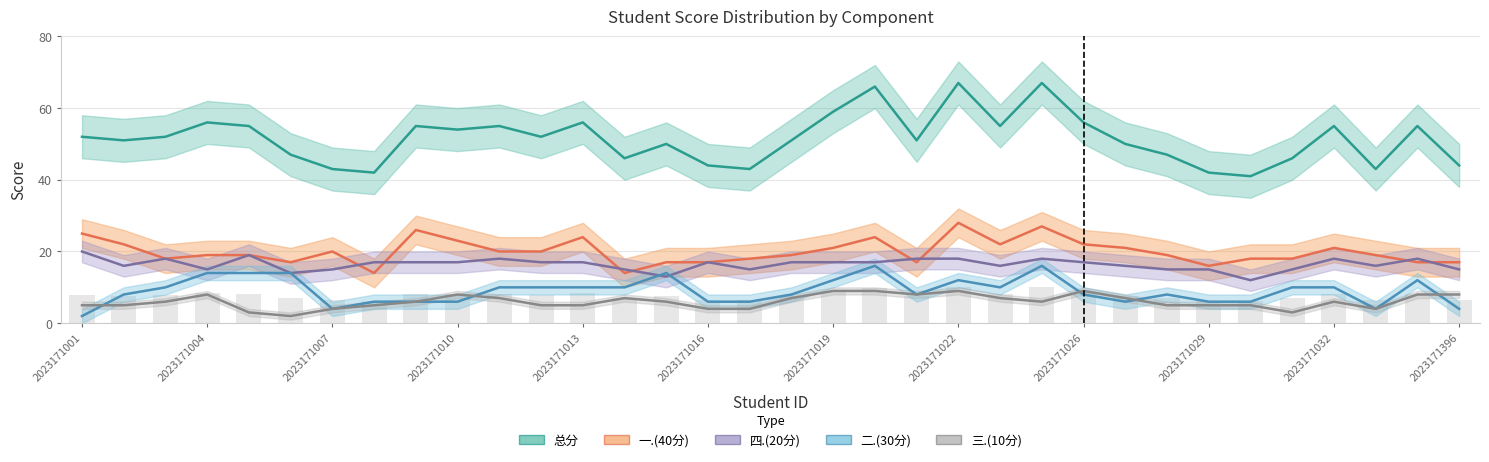

What is the total value across all series at 2023171020?

132